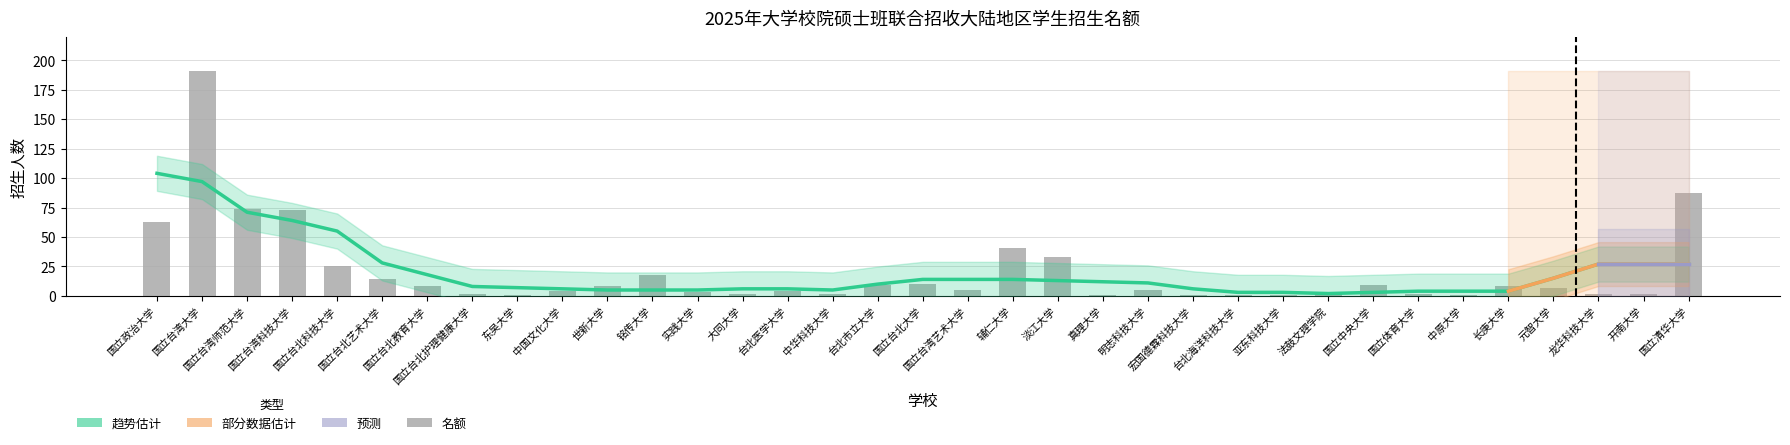

What is the sum of the values at 国立台北护理健康大学 and 实践大学?

5